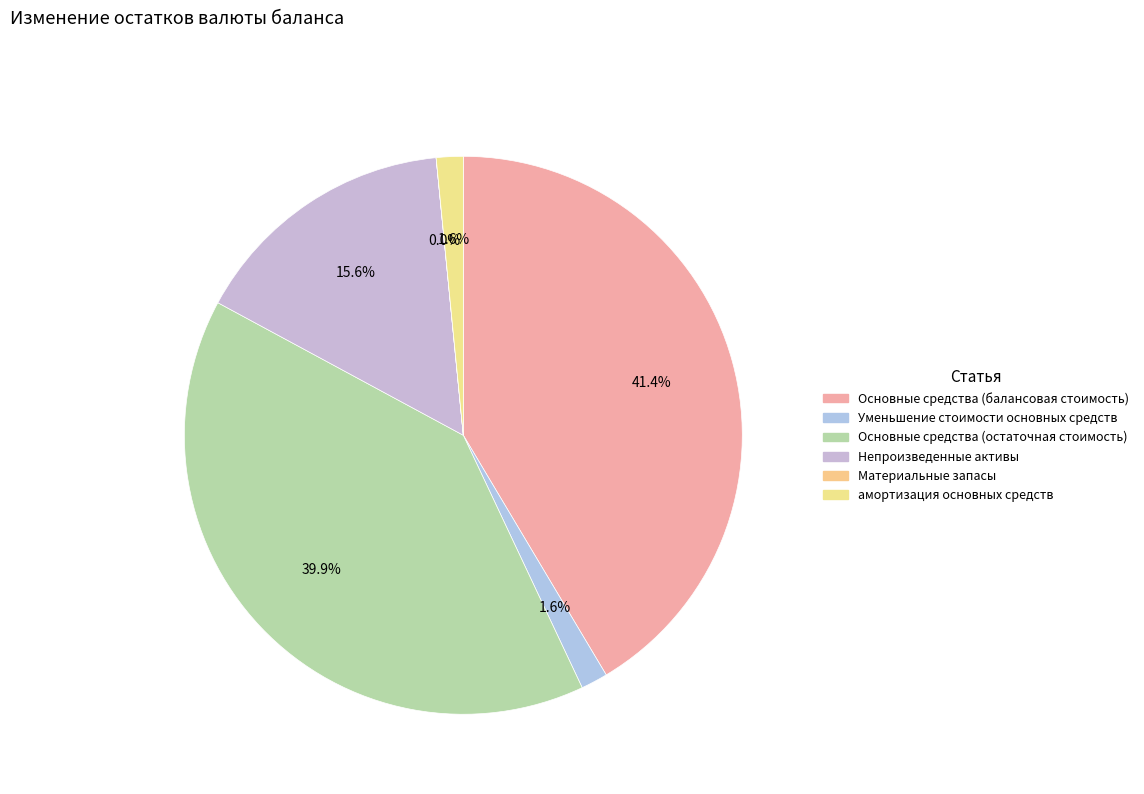

Does any single category account for the majority?

No